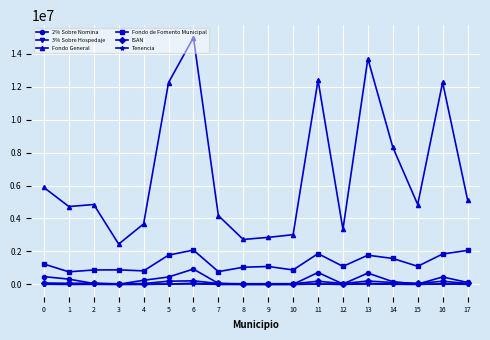

True or false: Fondo General and Tenencia intersect in this chart.

False